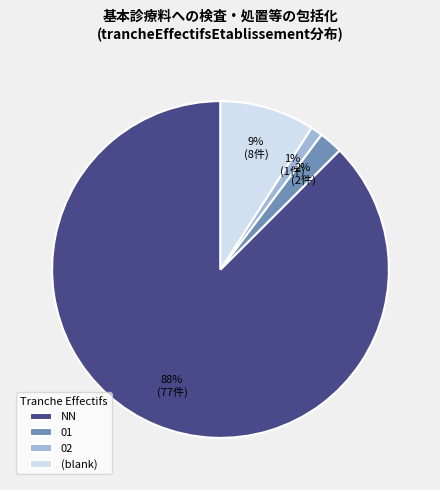

Which has a higher value, NN or 01?

NN